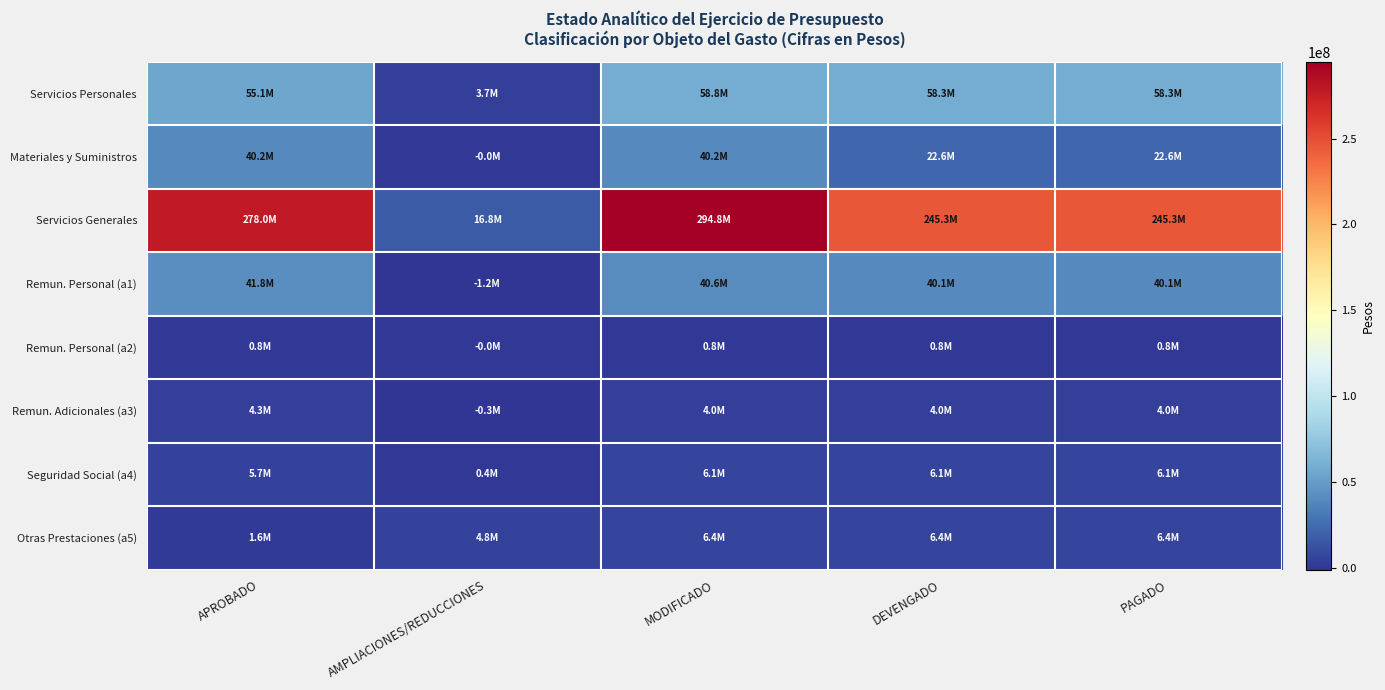

Reading left to right, list all the values displayed in this chart.

Servicios Personales: APROBADO=55076667	AMPLIACIONES/REDUCCIONES=3681596	MODIFICADO=58758263	DEVENGADO=58253469	PAGADO=58253469
Materiales y Suministros: APROBADO=40221979	AMPLIACIONES/REDUCCIONES=-13460	MODIFICADO=40208519	DEVENGADO=22615811	PAGADO=22615811
Servicios Generales: APROBADO=278016516	AMPLIACIONES/REDUCCIONES=16775606	MODIFICADO=294792122	DEVENGADO=245349591	PAGADO=245349591
Remun. Personal (a1): APROBADO=41775773	AMPLIACIONES/REDUCCIONES=-1200238	MODIFICADO=40575535	DEVENGADO=40113729	PAGADO=40113729
Remun. Personal (a2): APROBADO=849890	AMPLIACIONES/REDUCCIONES=-212	MODIFICADO=849678	DEVENGADO=806690	PAGADO=806690
Remun. Adicionales (a3): APROBADO=4304935	AMPLIACIONES/REDUCCIONES=-321686	MODIFICADO=3983249	DEVENGADO=3983249	PAGADO=3983249
Seguridad Social (a4): APROBADO=5677060	AMPLIACIONES/REDUCCIONES=427031	MODIFICADO=6104091	DEVENGADO=6104091	PAGADO=6104091
Otras Prestaciones (a5): APROBADO=1614023	AMPLIACIONES/REDUCCIONES=4779873	MODIFICADO=6393896	DEVENGADO=6393896	PAGADO=6393896